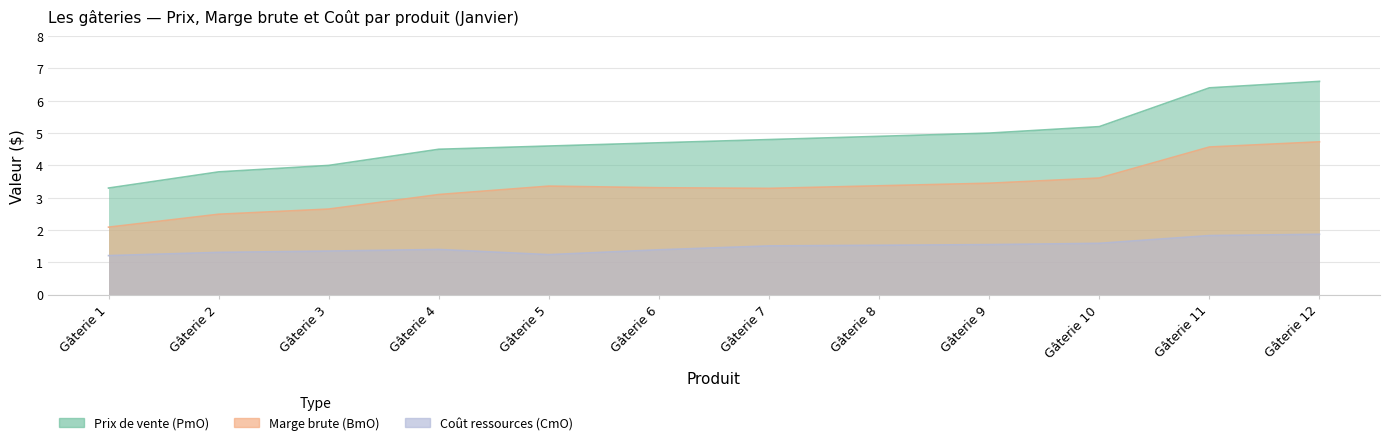

At Gâterie 2, list the series in order from smallest to largest.

Coût ressources (CmO), Marge brute (BmO), Prix de vente (PmO)